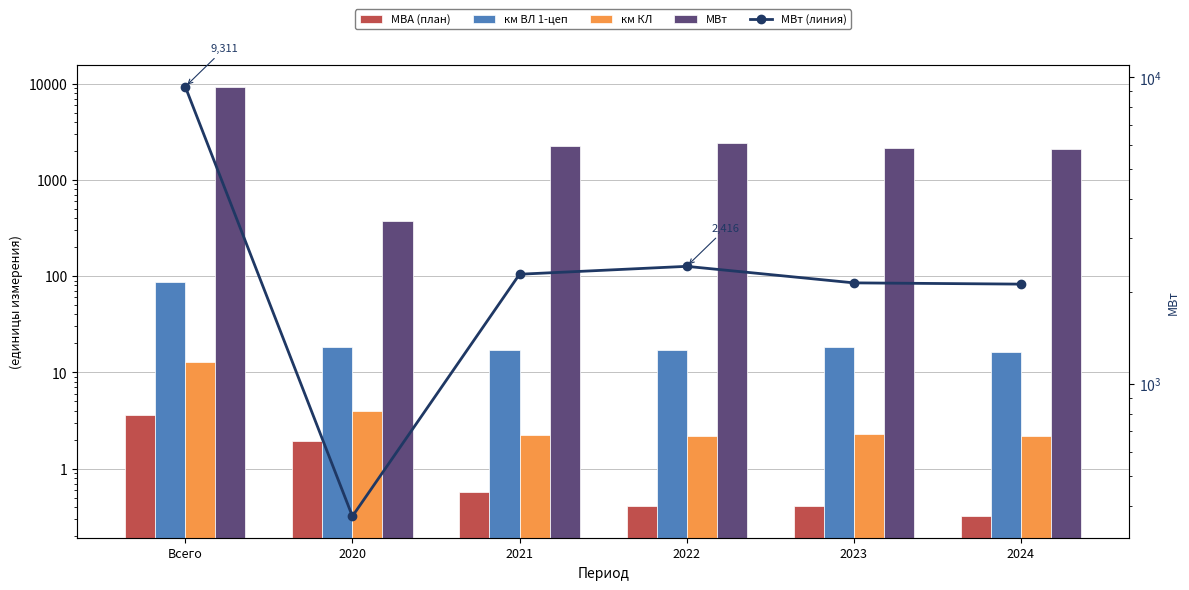

Reading left to right, list all the values displayed in this chart.

МВА (план): Всего=3.6	2020=1.9	2021=0.6	2022=0.4	2023=0.4	2024=0.3
км ВЛ 1-цеп: Всего=87.4	2020=18.6	2021=17.0	2022=17.1	2023=18.4	2024=16.3
км КЛ: Всего=12.9	2020=4.0	2021=2.2	2022=2.2	2023=2.3	2024=2.2
МВт: Всего=9311.0	2020=370.0	2021=2277.0	2022=2416.0	2023=2134.0	2024=2114.0
МВт (линия): Всего=9311.0	2020=370.0	2021=2277.0	2022=2416.0	2023=2134.0	2024=2114.0